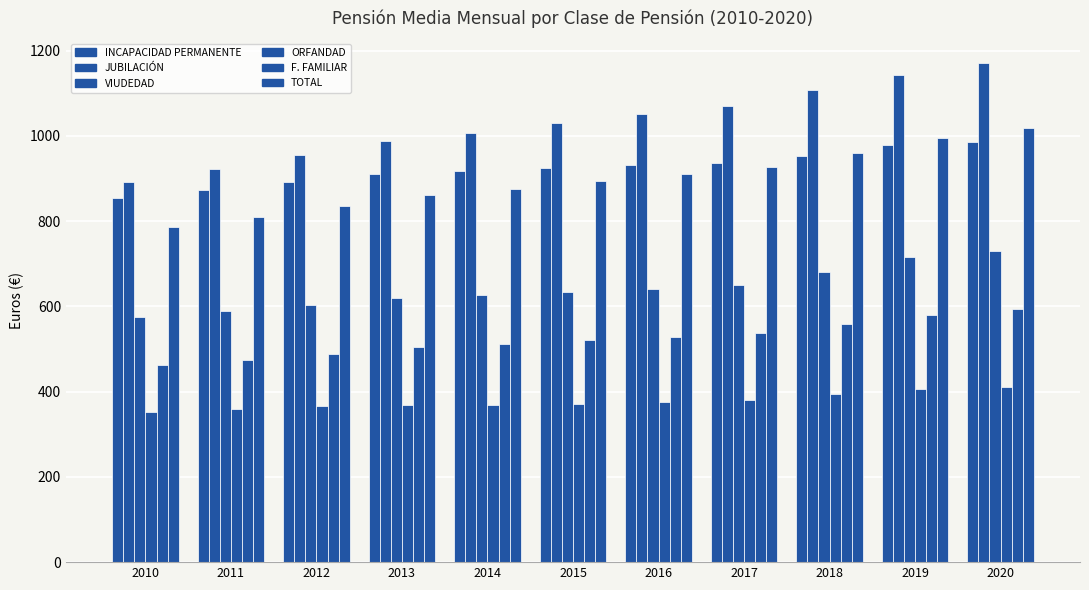

How many data points in ORFANDAD are above 371?

6